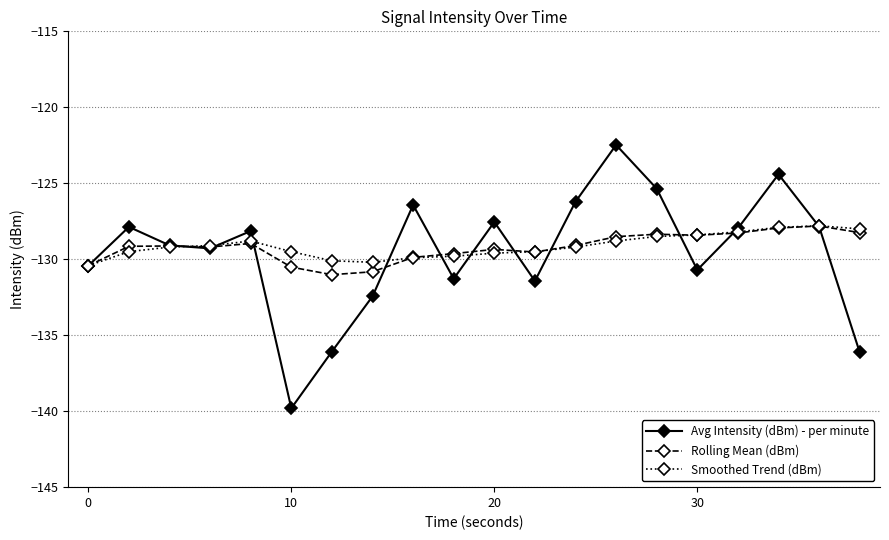

What is the lowest value of the Rolling Mean (dBm) series?

-131.0